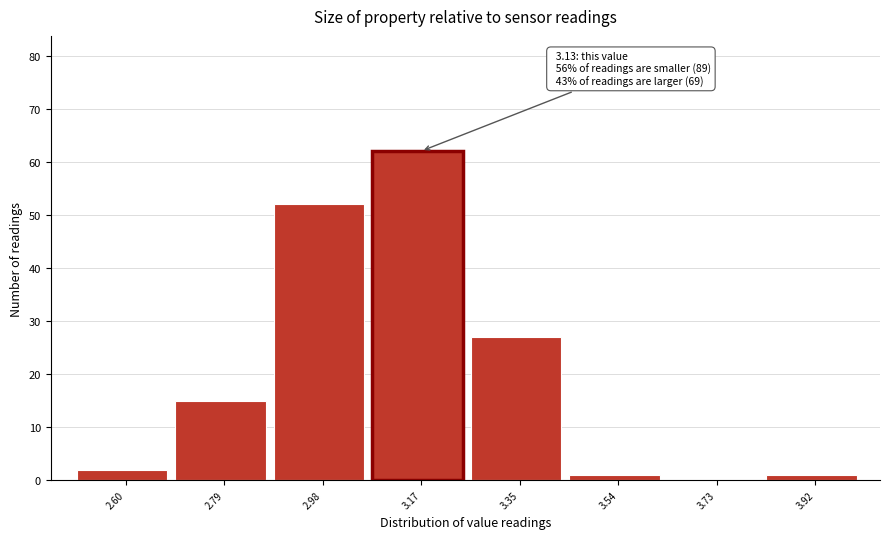

Which range on the x-axis has the tallest bar?

3.07 to 3.26